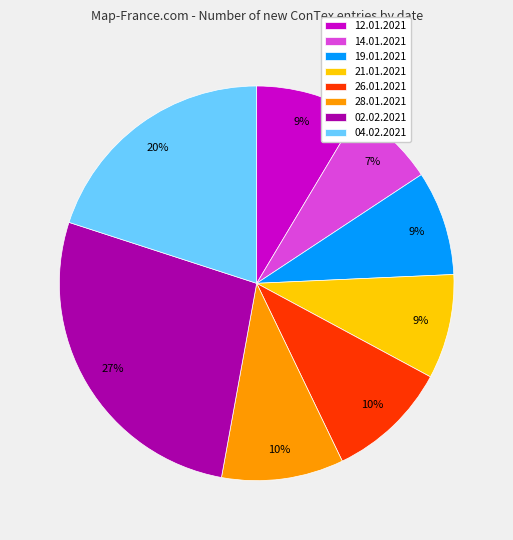

The 04.02.2021 slice represents 29% of the pie. True or false?

False